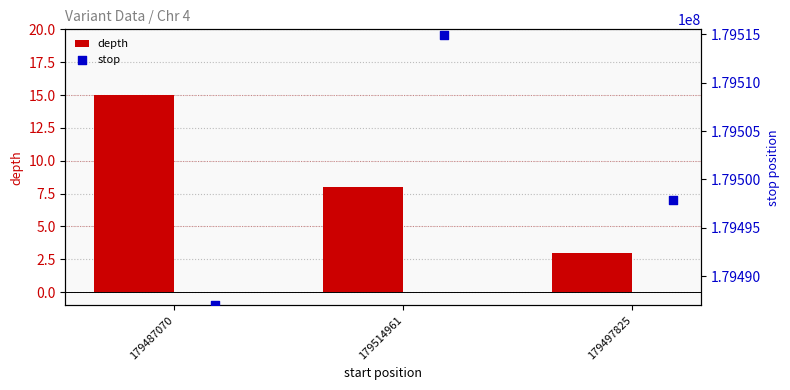

Which series reaches the maximum Y coordinate?

stop